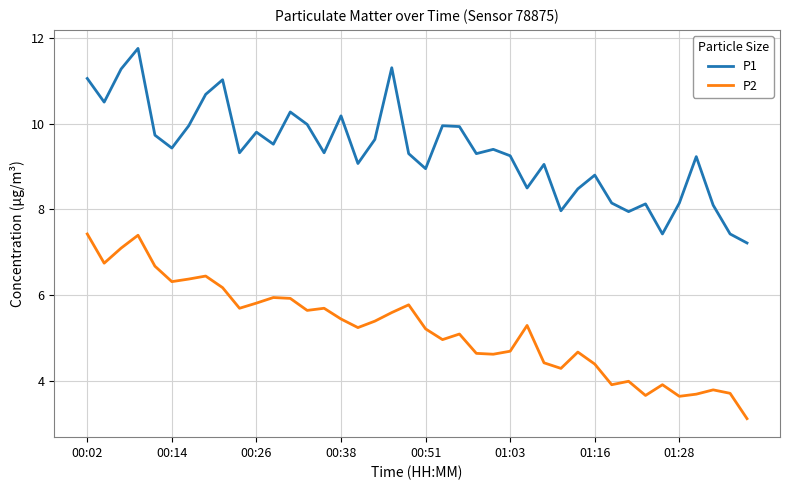

What is the minimum value for P2?

3.1